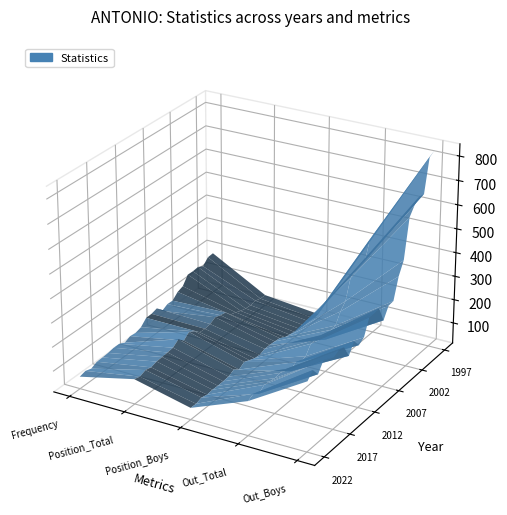

The Position_Boys series shows 66 at 4. True or false?

True